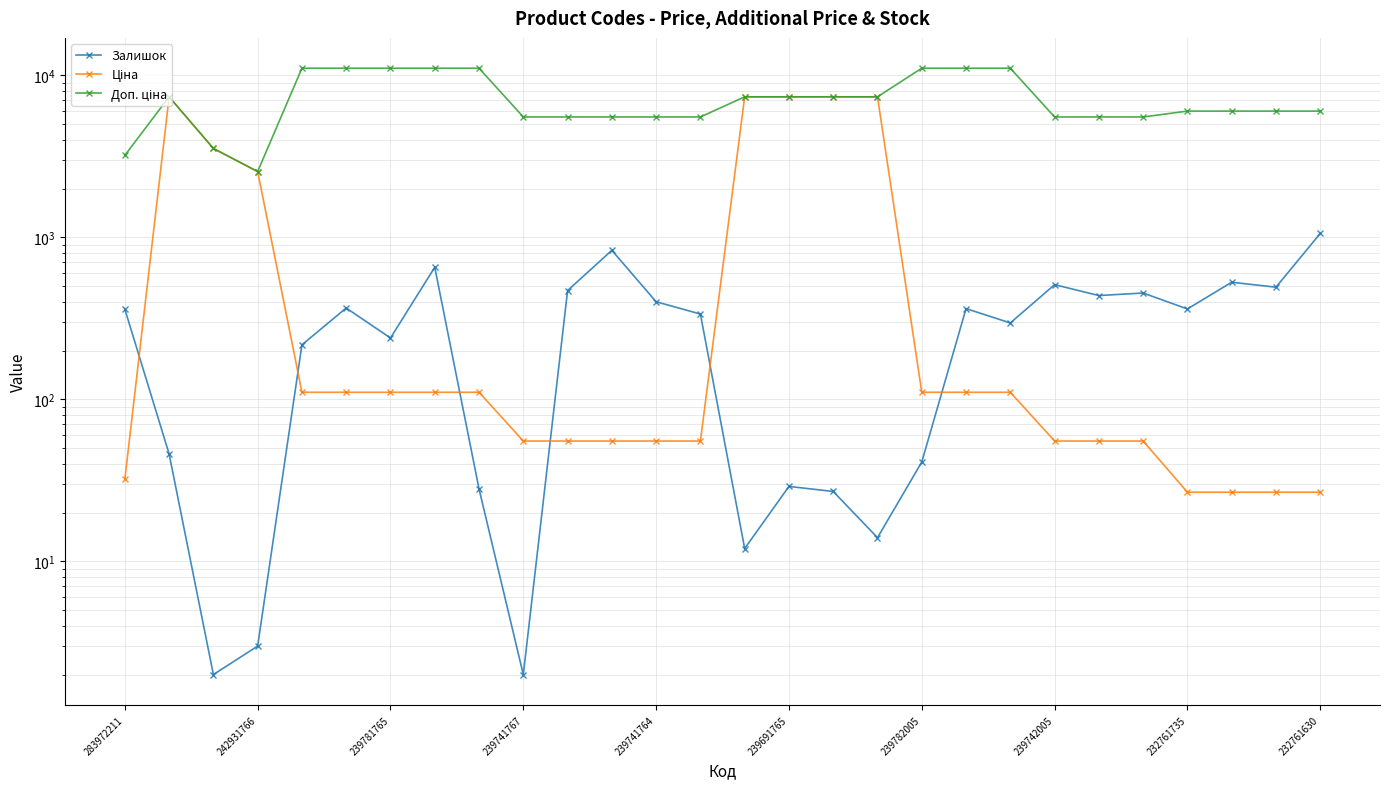

What is the minimum value shown in the chart?

2.0